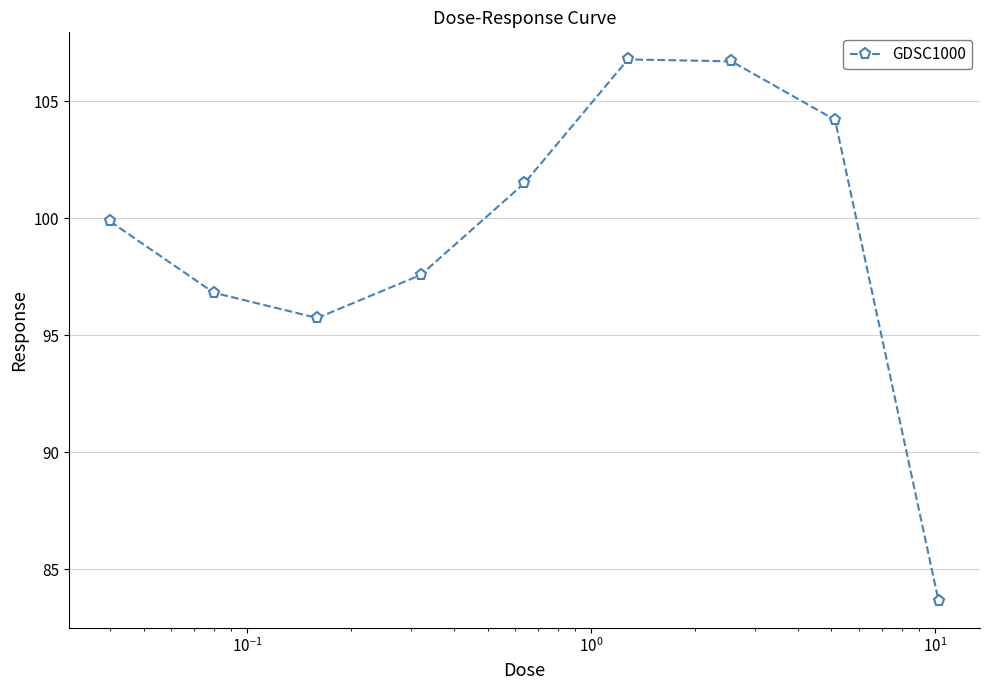

What is the greatest value displayed?

106.8